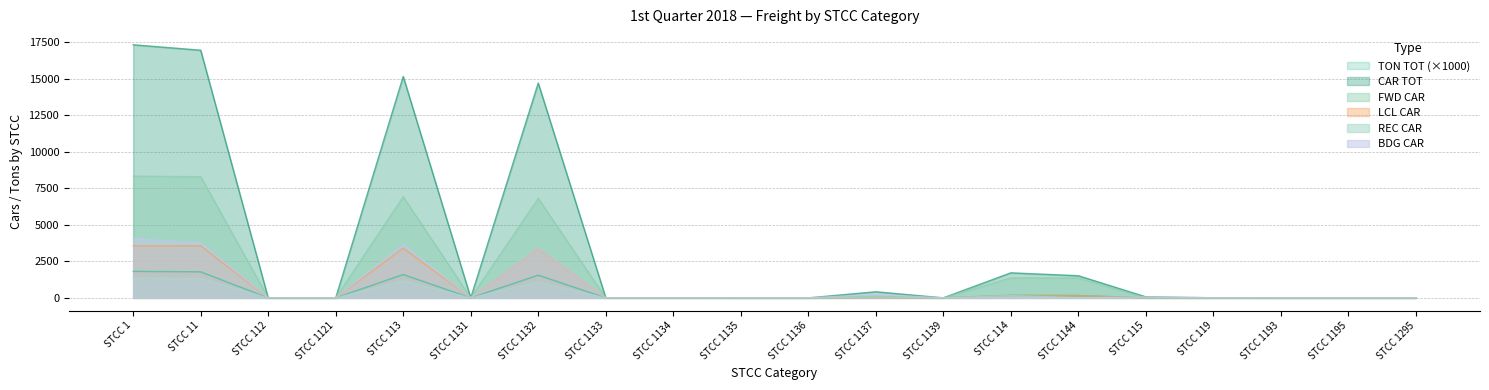

What is the value of the CAR TOT point at the 20th from the left?

1.0